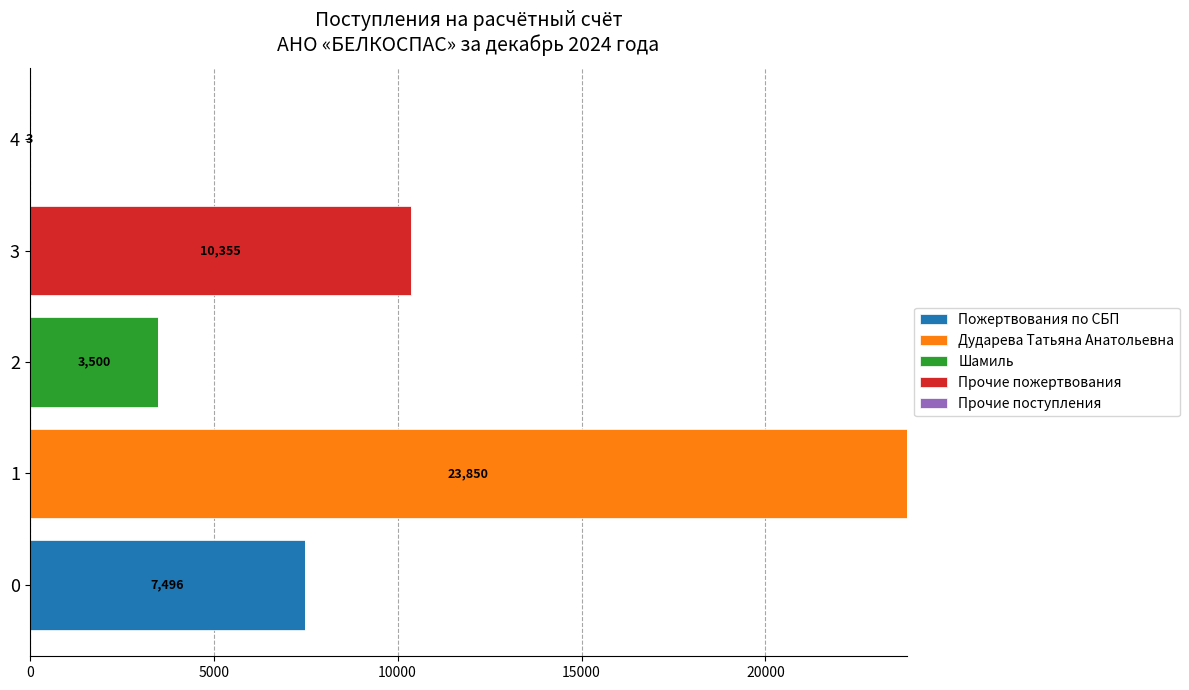

What is the maximum value for Пожертвования по СБП?

7496